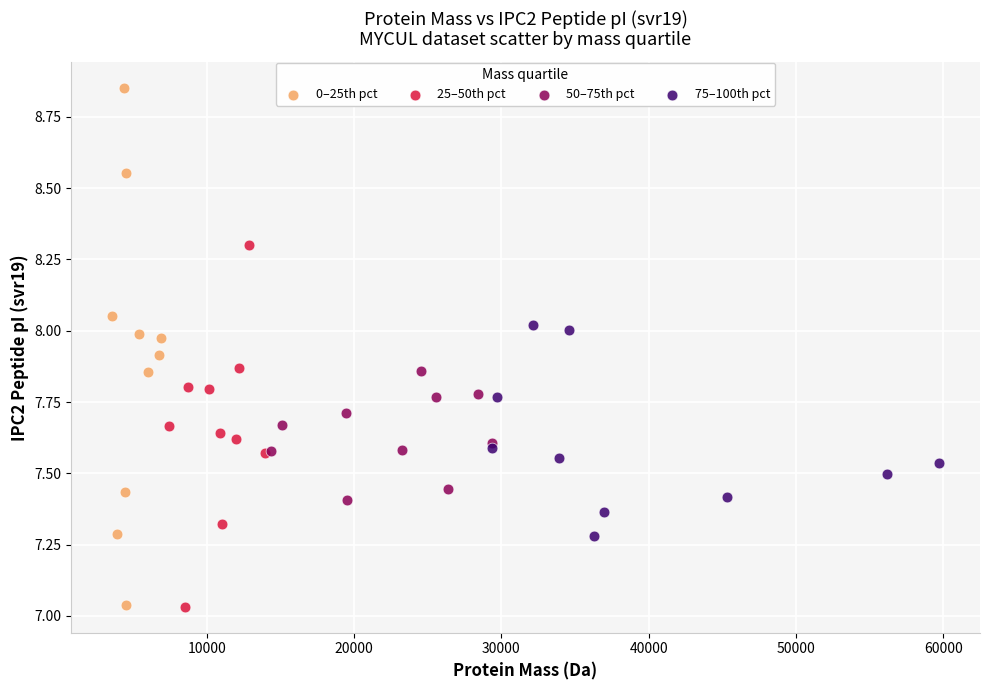

Which series has the widest spread of Y values?

0–25th pct